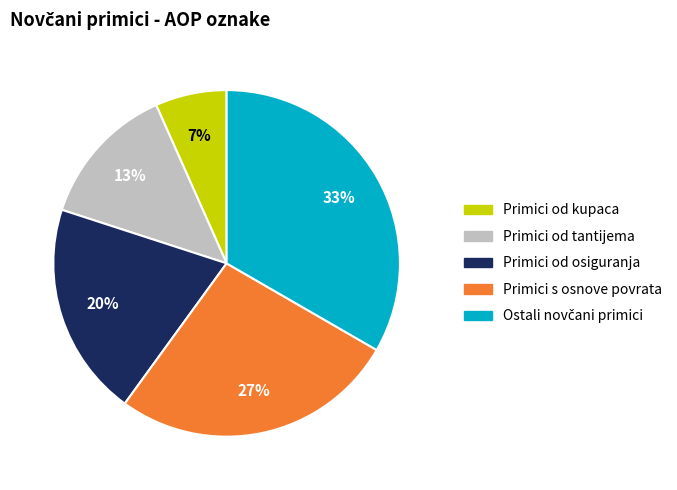

Is there a majority slice in this chart?

No